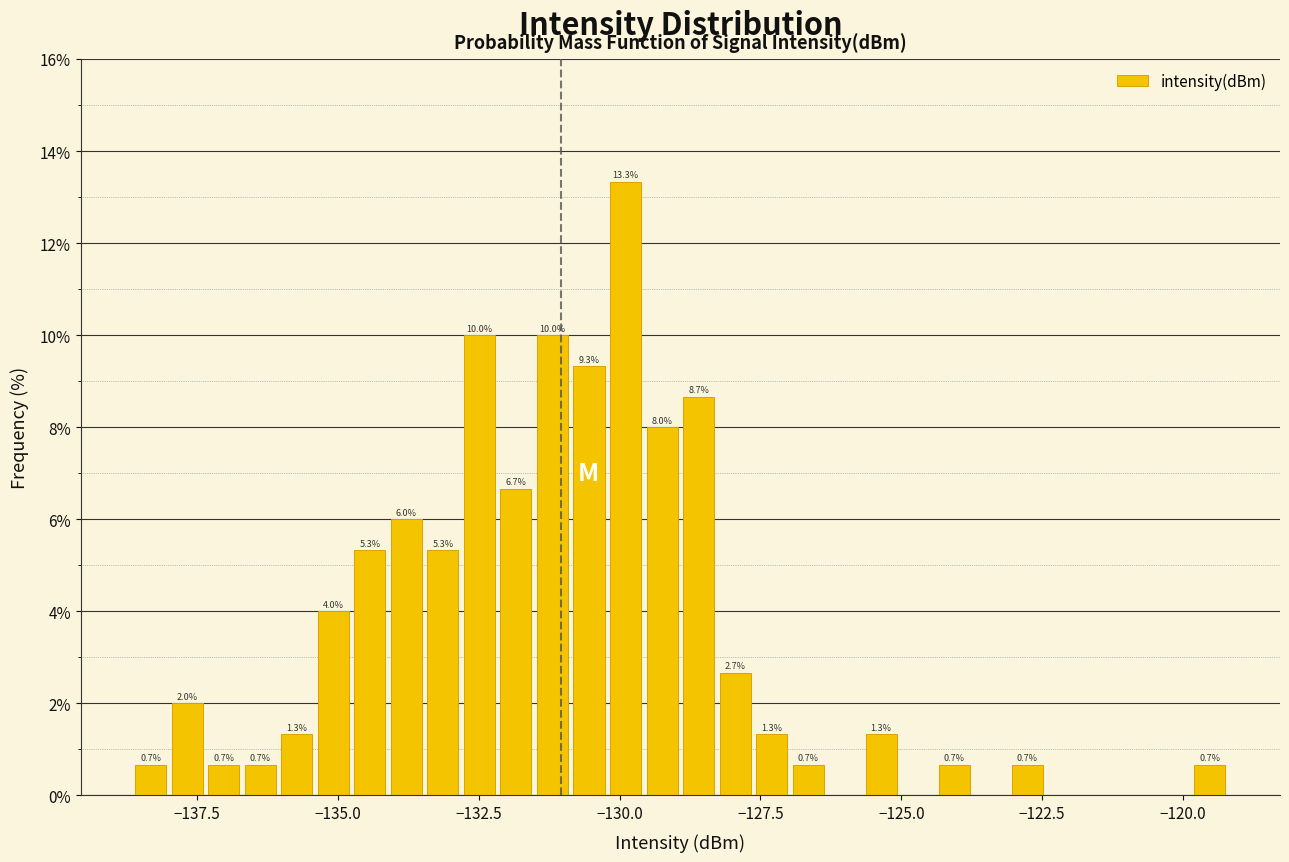

Read against the x-axis, roughly where is the centre of the tallest bar?

-130.0